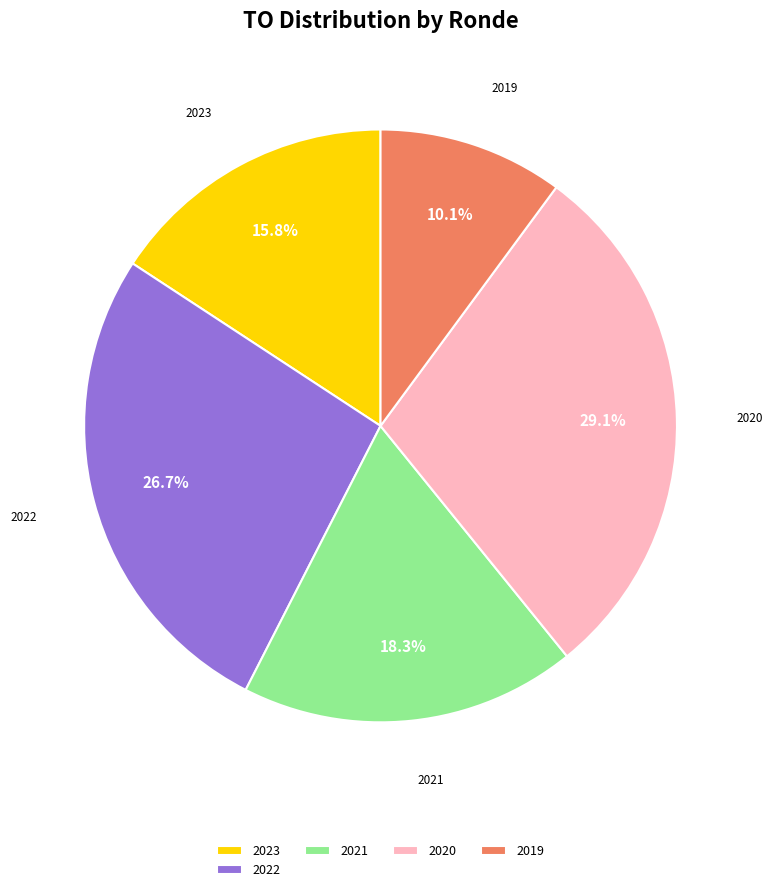

Does 2020 represent more than half of the total?

No